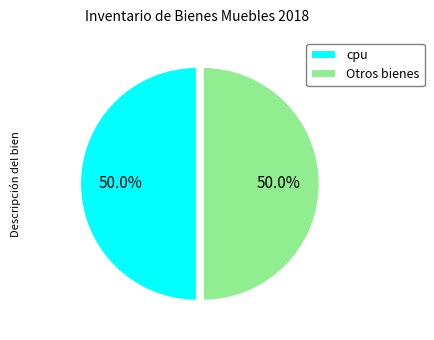

Approximately how many times larger is the value at Otros bienes compared to cpu?

1.0